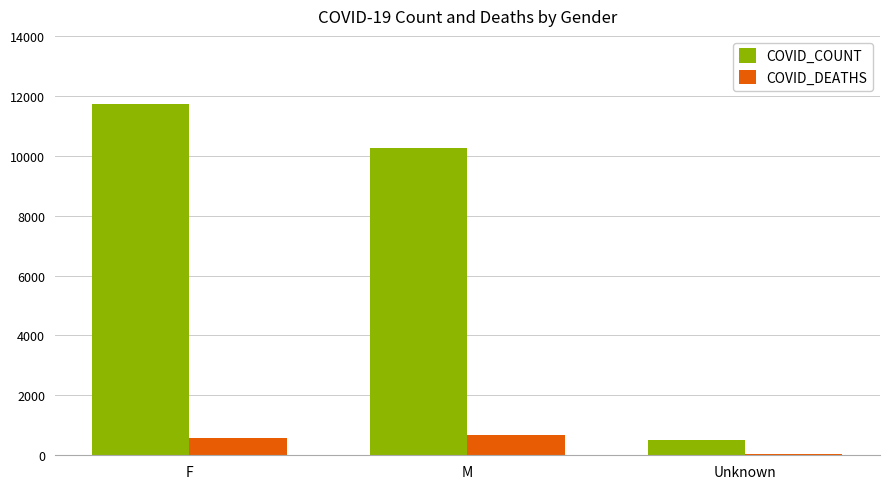

What is the total value across all series at Unknown?

526